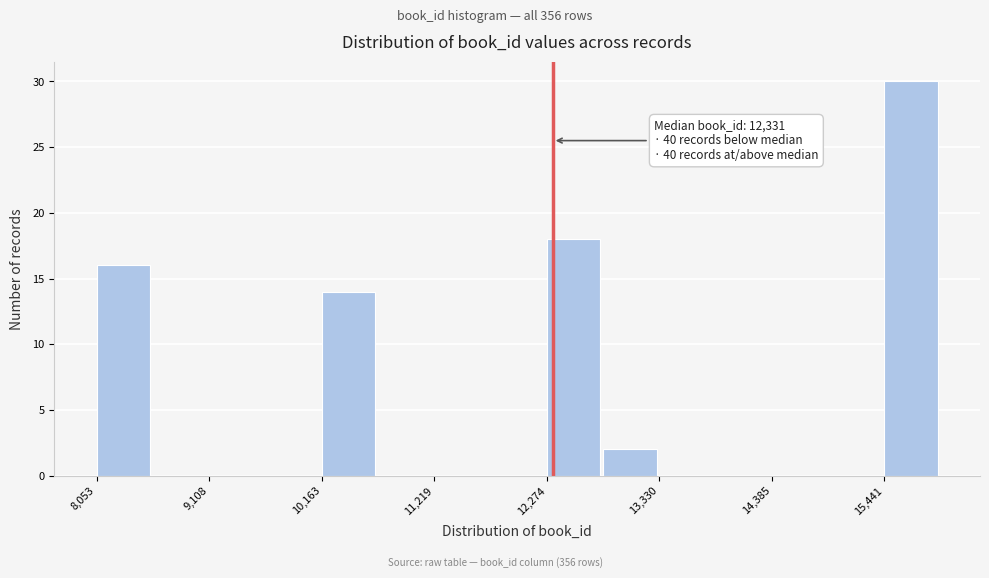

Around what value on the x-axis is the tallest bar? Give the approximate position of its centre, as read against the axis.

15600